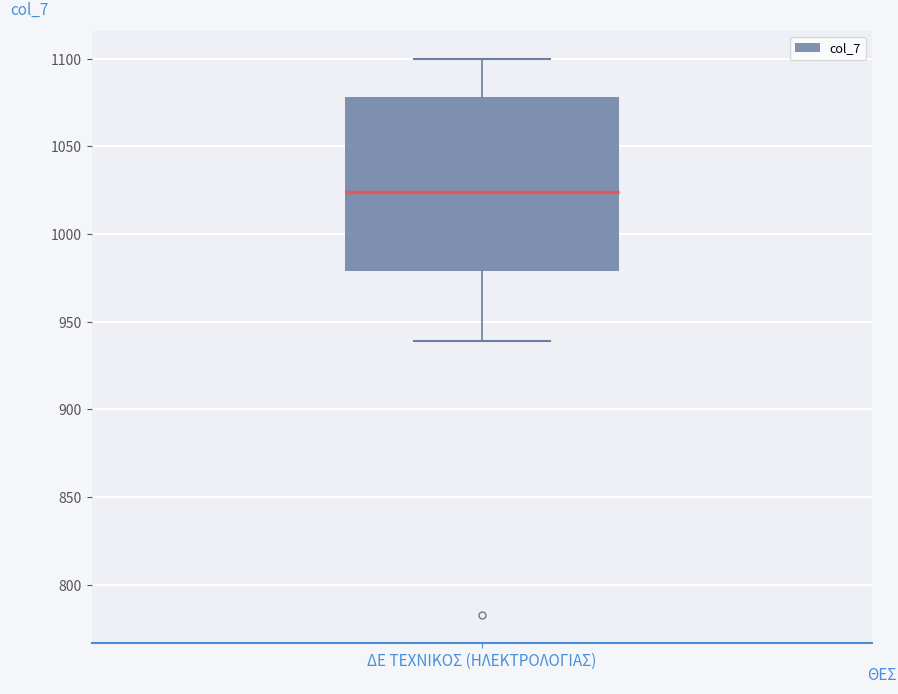

Read this box plot against the y-axis: the position of the median line, the range covered by the box, and the ends of both whiskers. The values are not printed on the chart, so give them approximately, as read against the axis.

median 1025, box 980 to 1080, whiskers 940 to 1100